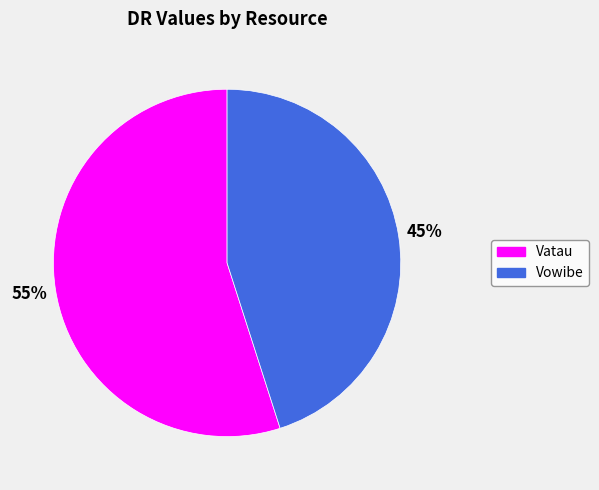

The Vowibe slice represents 45% of the pie. True or false?

True